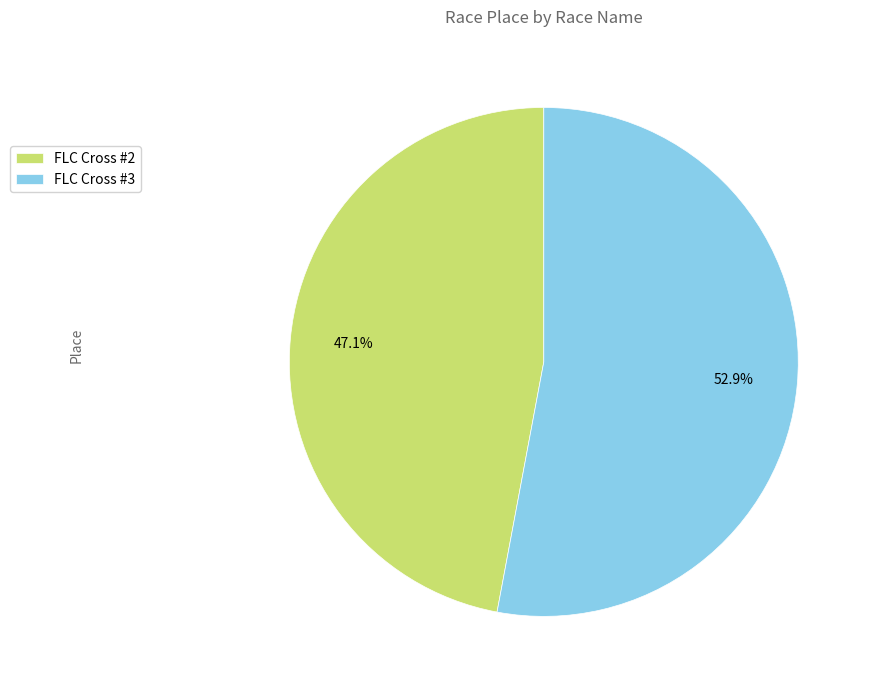

Combined, what portion of the pie is FLC Cross #2 and FLC Cross #3?

100.0%